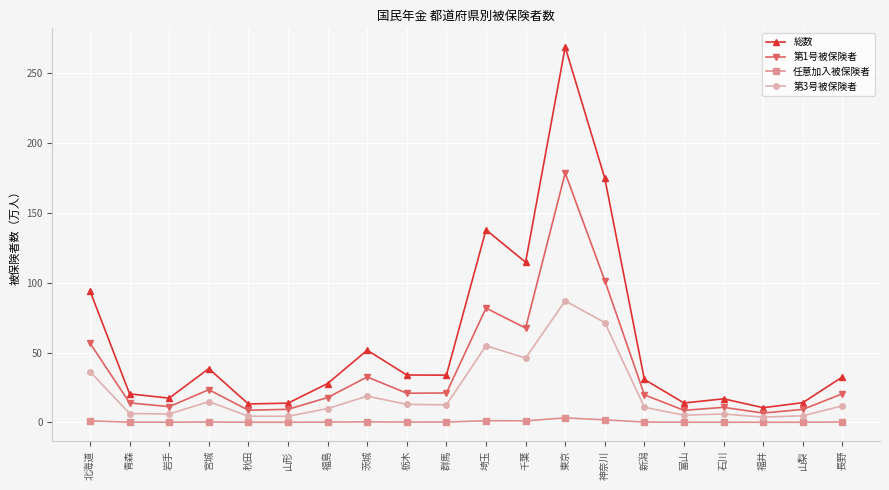

Where is the first local maximum for 第1号被保険者?

宮城